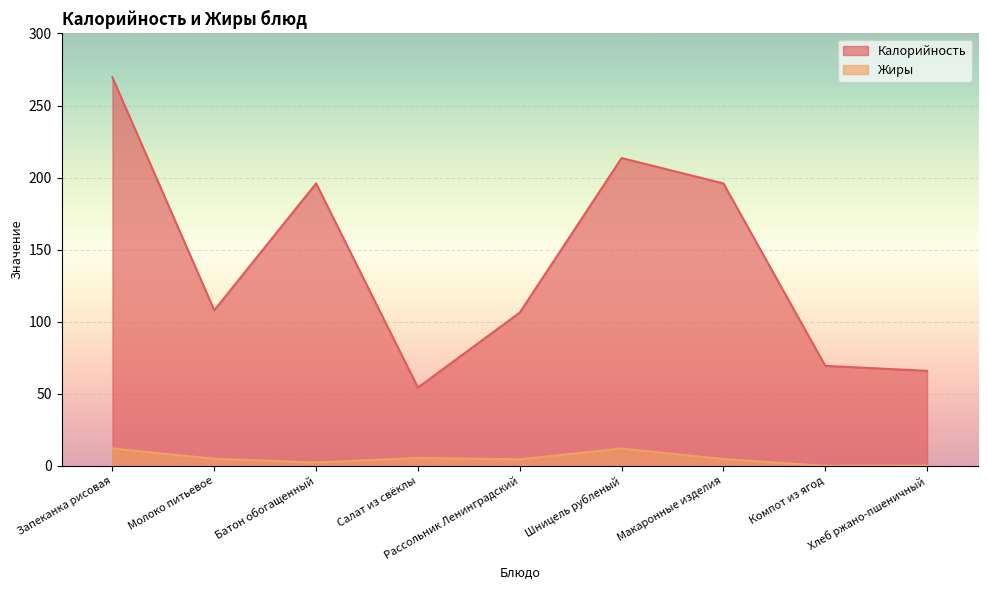

What are all the series names shown in the legend?

Калорийность, Жиры